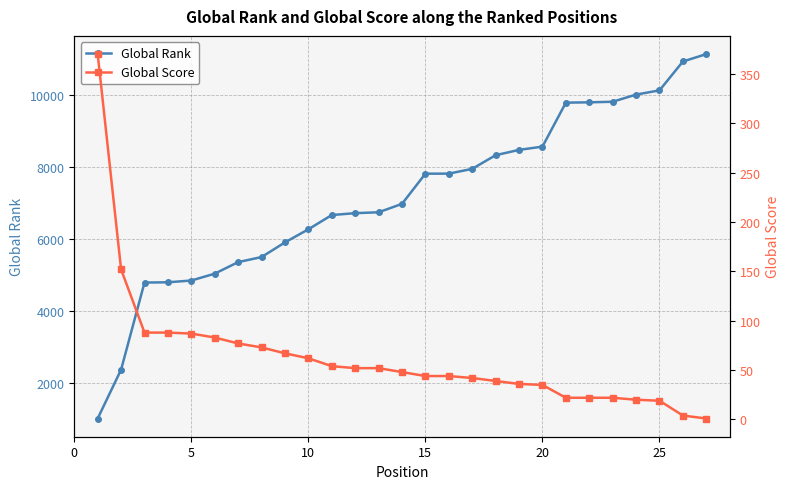

Which series has the widest spread of values?

Global Rank